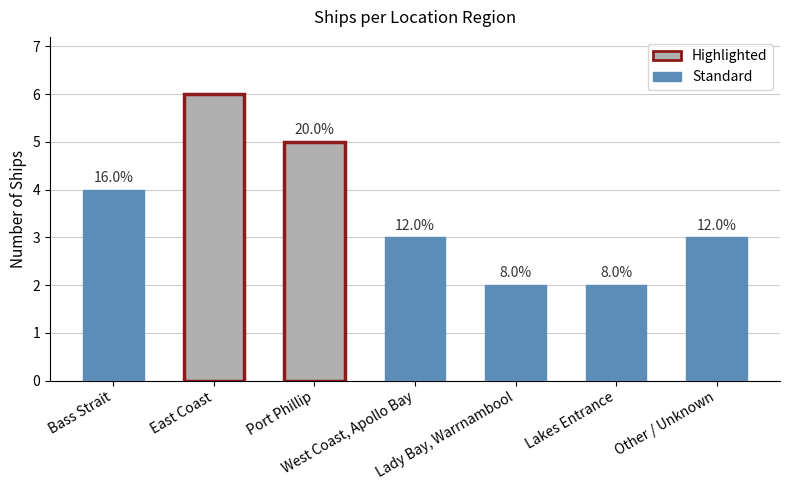

True or false: the data shows 6 at Bass Strait.

False